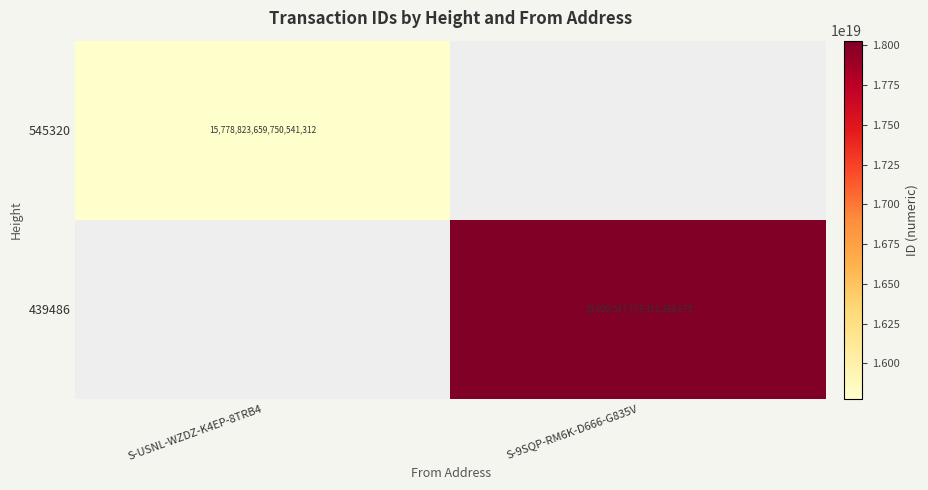

The value of 439486 at S-9SQP-RM6K-D666-G835V is 18028527773311260672. True or false?

True